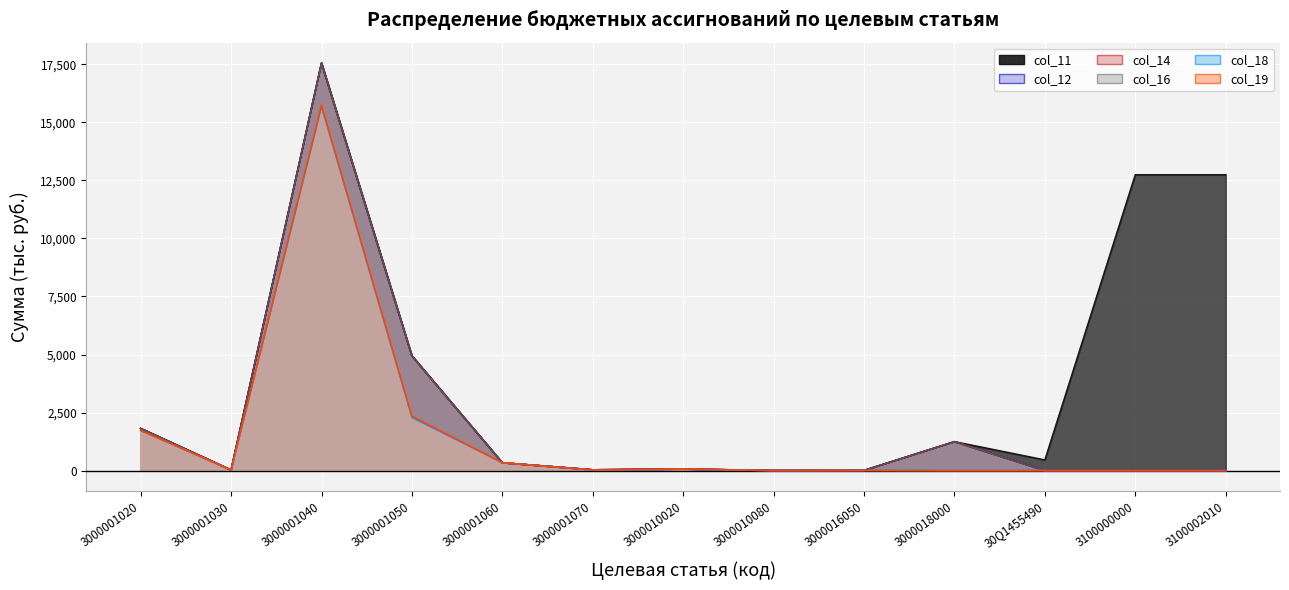

List the series in order of their peak value, lowest first.

col_18, col_19, col_11, col_12, col_14, col_16